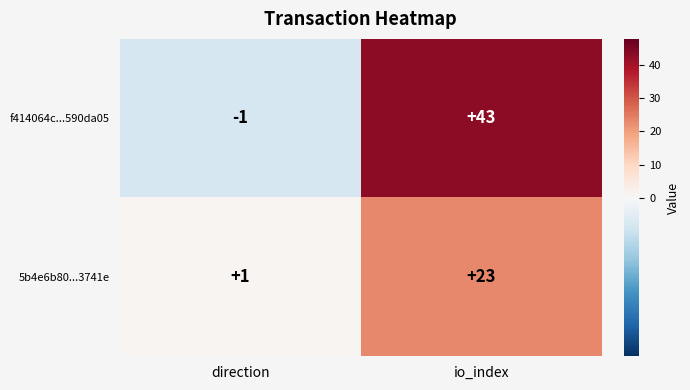

What is the difference between the maximum and minimum values in the 5b4e6b80...3741e series?

22